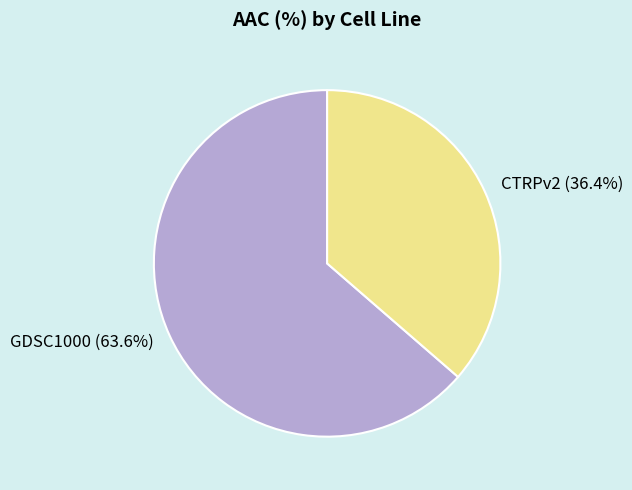

Between CTRPv2 and GDSC1000, which is larger?

GDSC1000